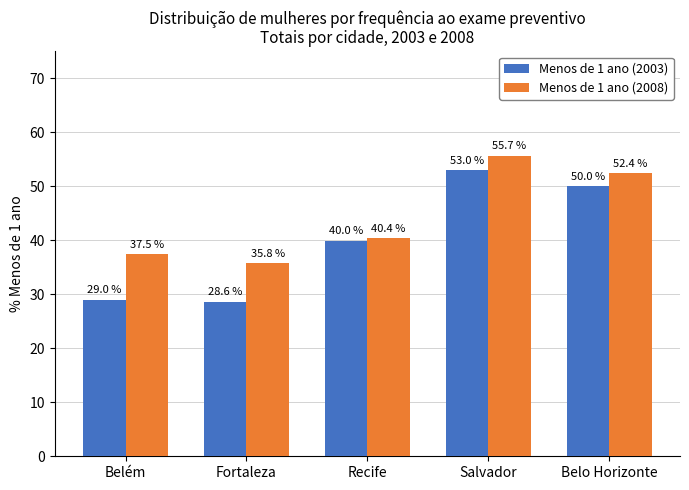

Which category has the lowest value across all series?

Fortaleza